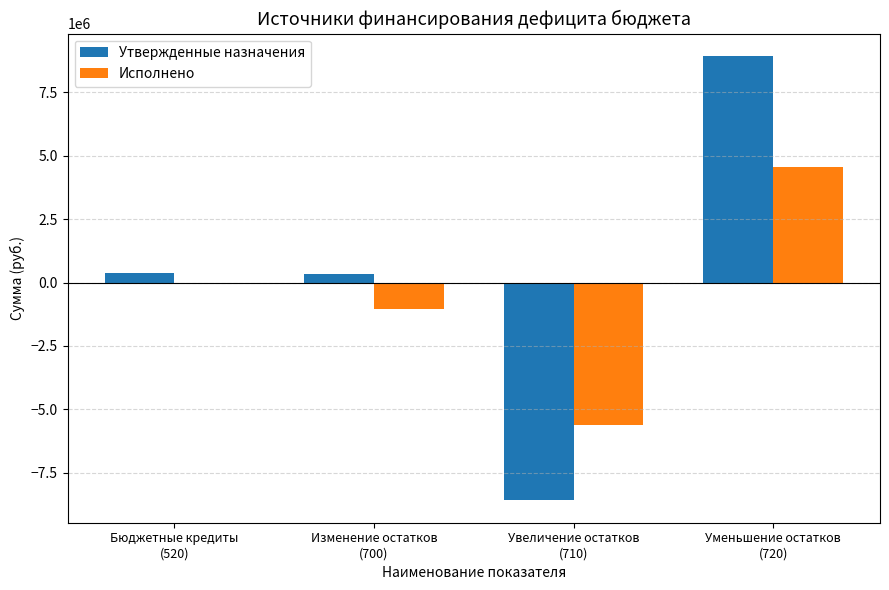

Which series has the largest total across all categories?

Утвержденные назначения